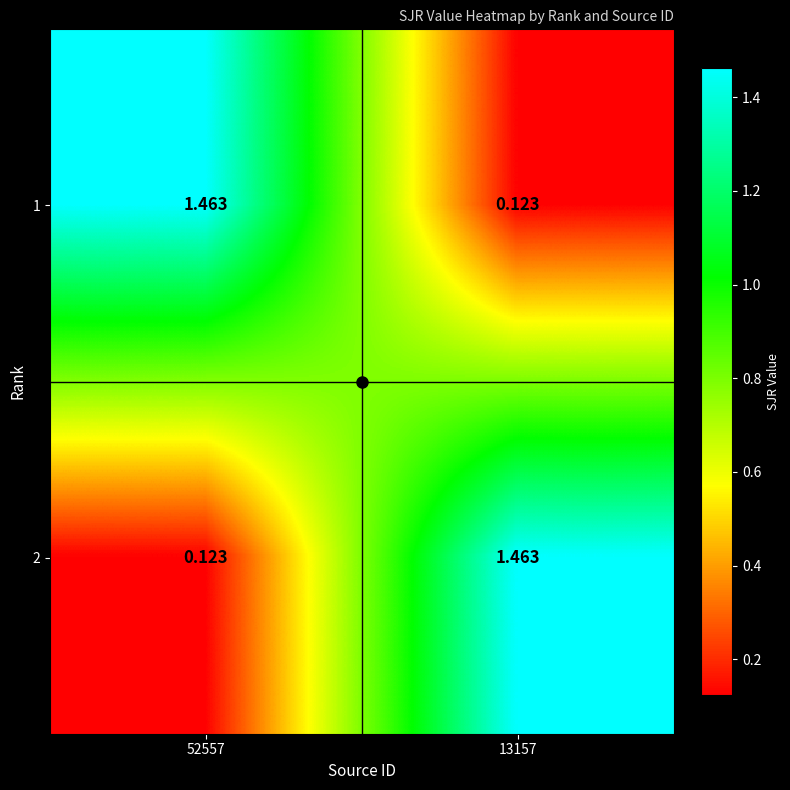

Is the value of 1 at 13157 greater than the value of 2 at 13157?

No